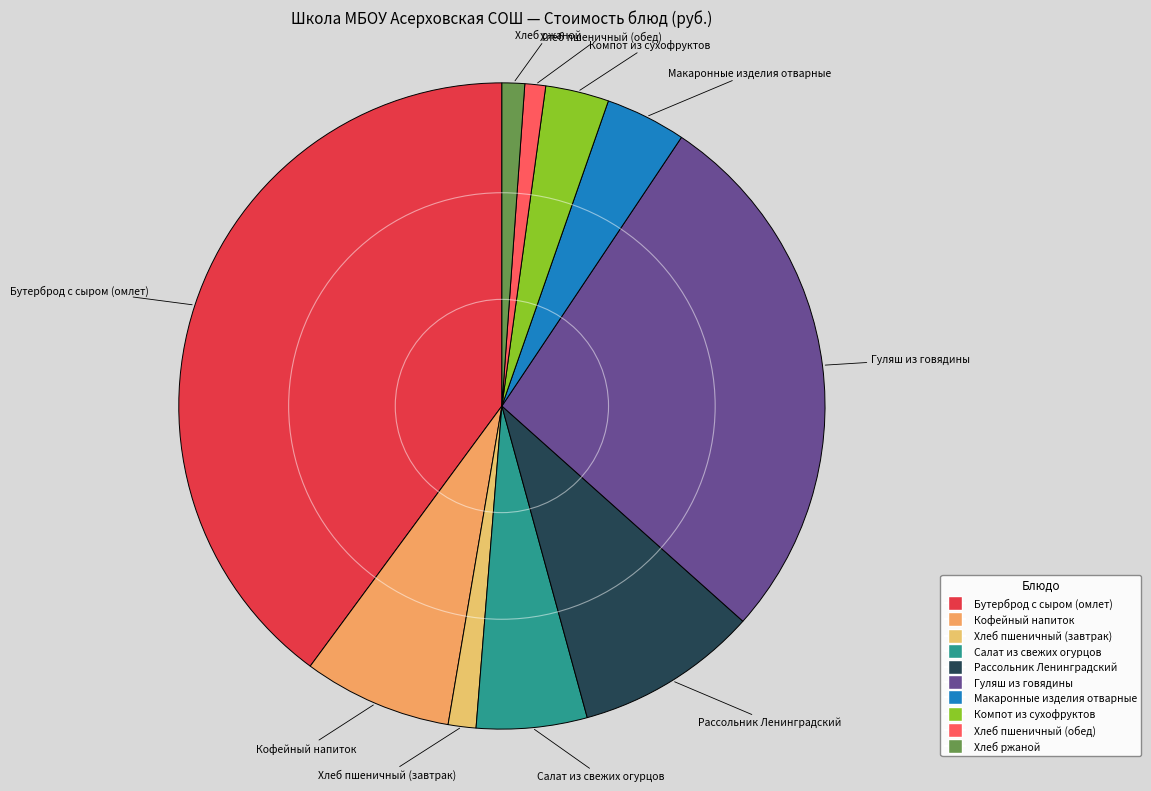

Is there any slice that represents more than half of the pie?

No